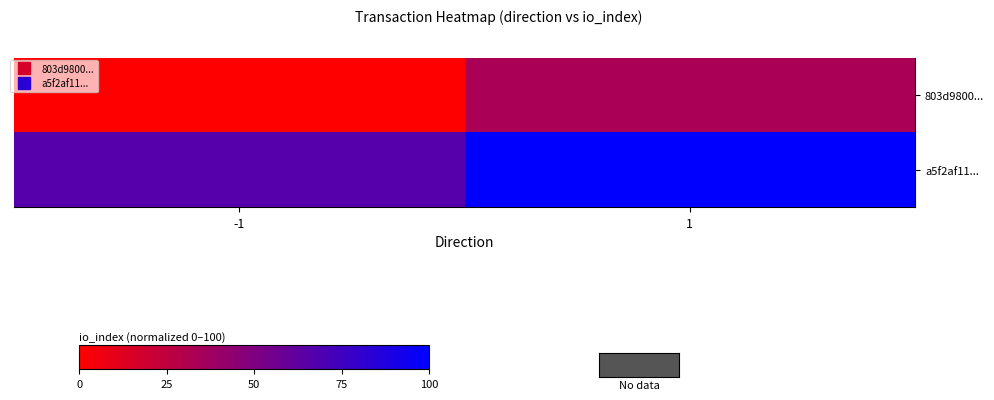

How many series are shown in this chart?

2